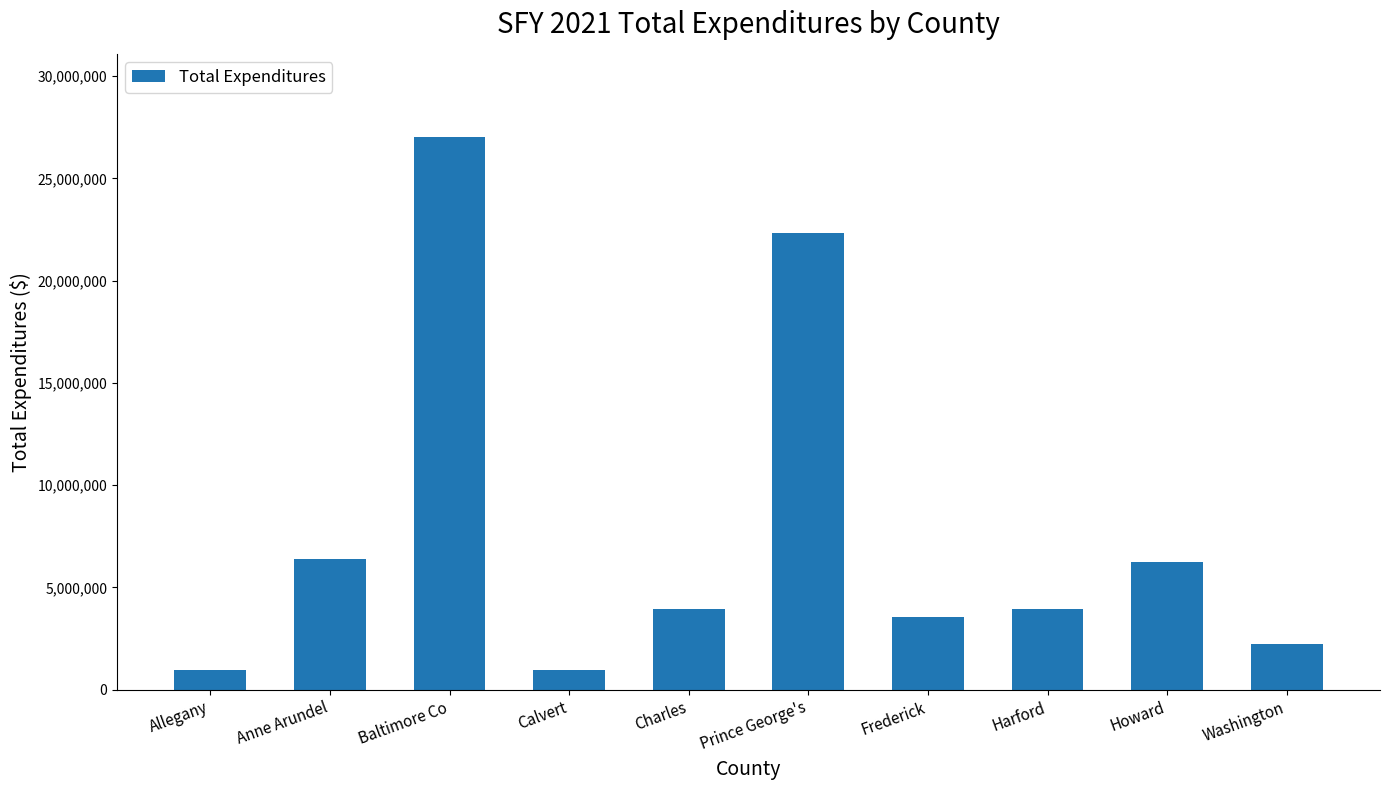

What is the value of the 9th bar from the left?

6251200.1